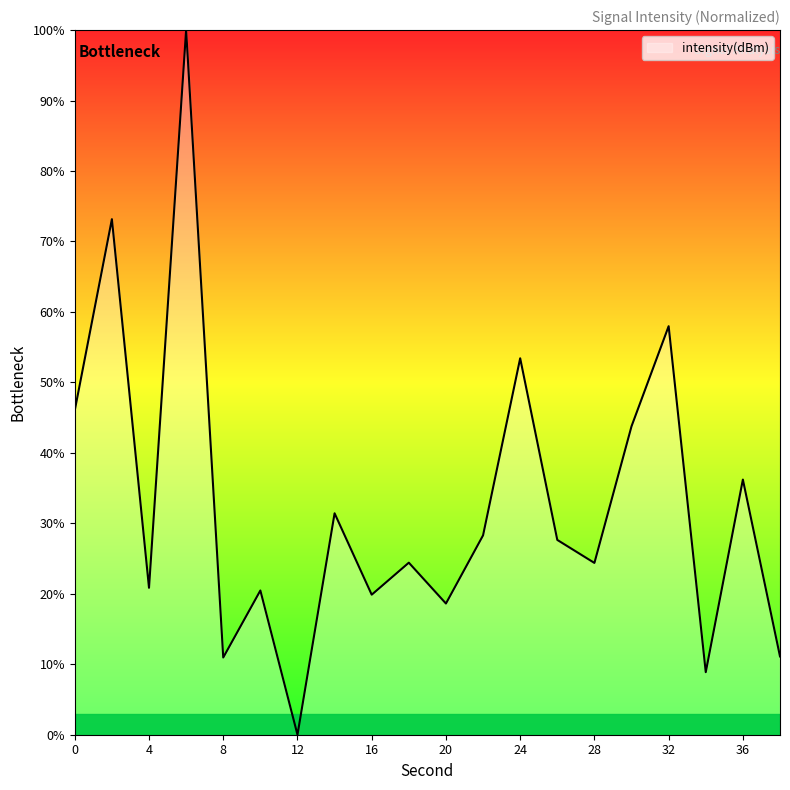

Count the number of categories in the chart.

20